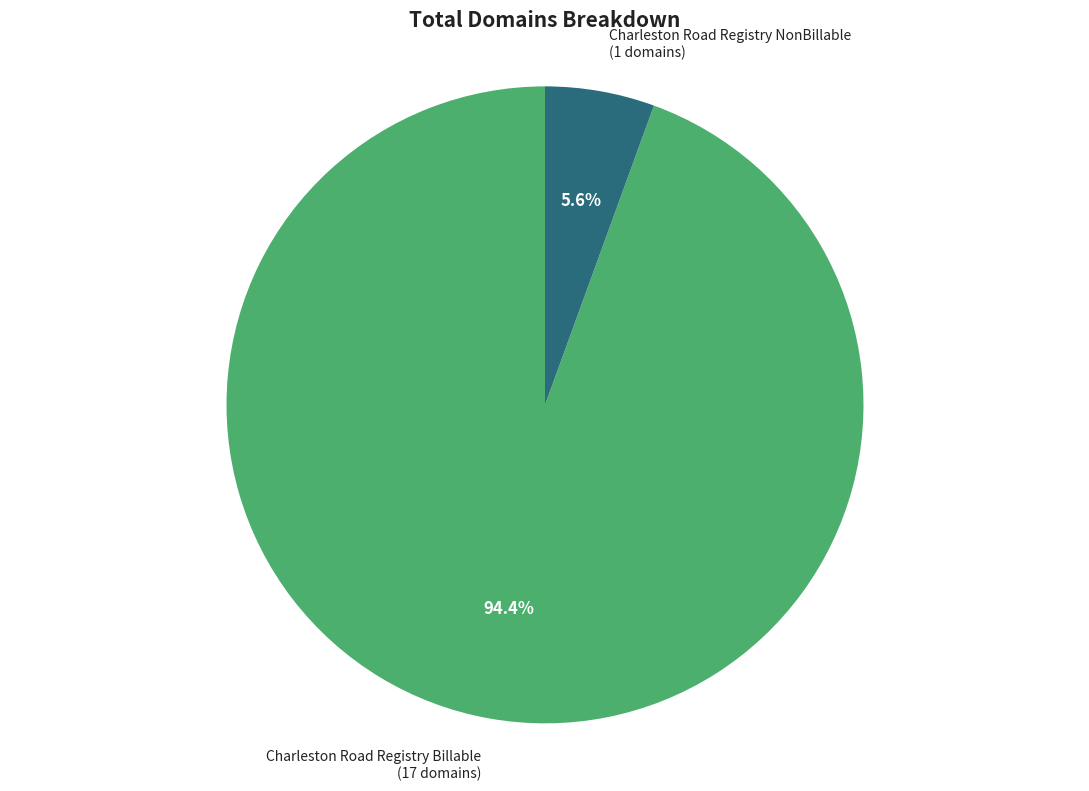

Is there any slice that represents more than half of the pie?

Yes